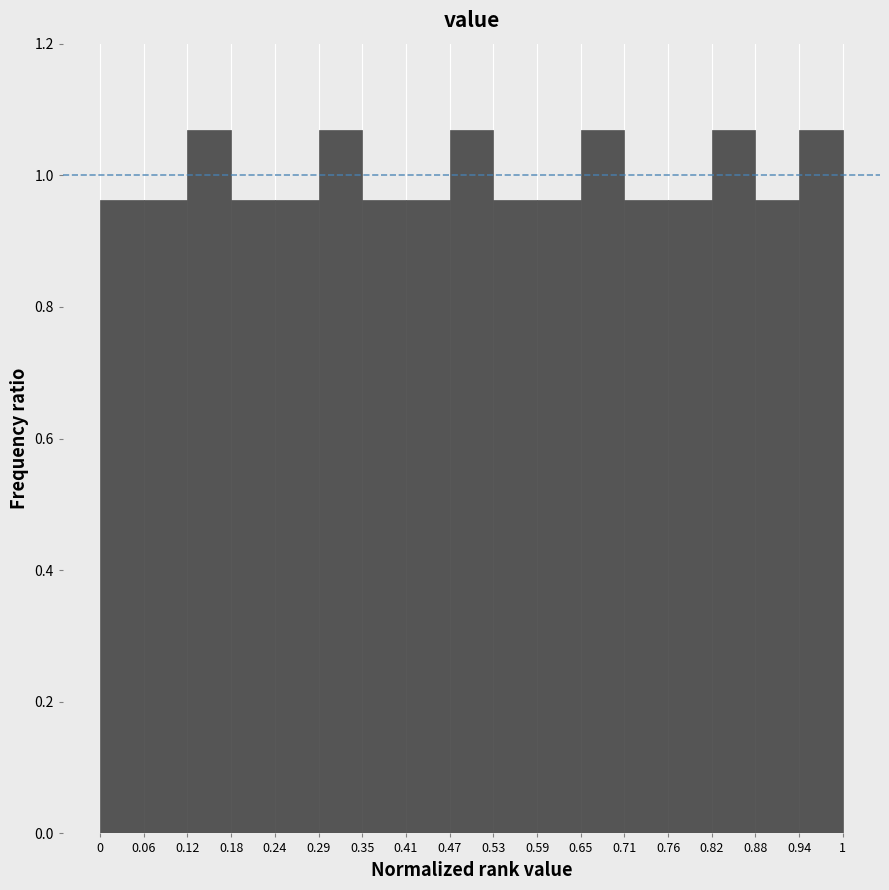

Reading left to right, list every bar in this chart as the range it spans on the x-axis followed by its height. The values are not printed on the chart, so give them approximately, as read against the axis.

0 to 0.06: 0.96
0.06 to 0.12: 0.96
0.12 to 0.18: 1.06
0.18 to 0.24: 0.96
0.24 to 0.29: 0.96
0.29 to 0.35: 1.06
0.35 to 0.41: 0.96
0.41 to 0.47: 0.96
0.47 to 0.53: 1.06
0.53 to 0.59: 0.96
0.59 to 0.65: 0.96
0.65 to 0.71: 1.06
0.71 to 0.76: 0.96
0.76 to 0.82: 0.96
0.82 to 0.88: 1.06
0.88 to 0.94: 0.96
0.94 to 1: 1.06